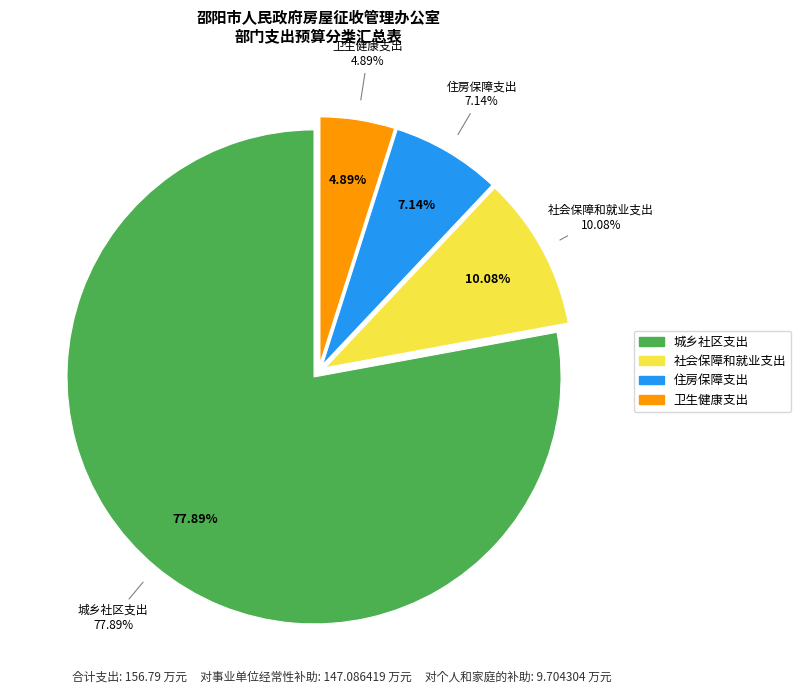

Is there any slice that represents more than half of the pie?

Yes